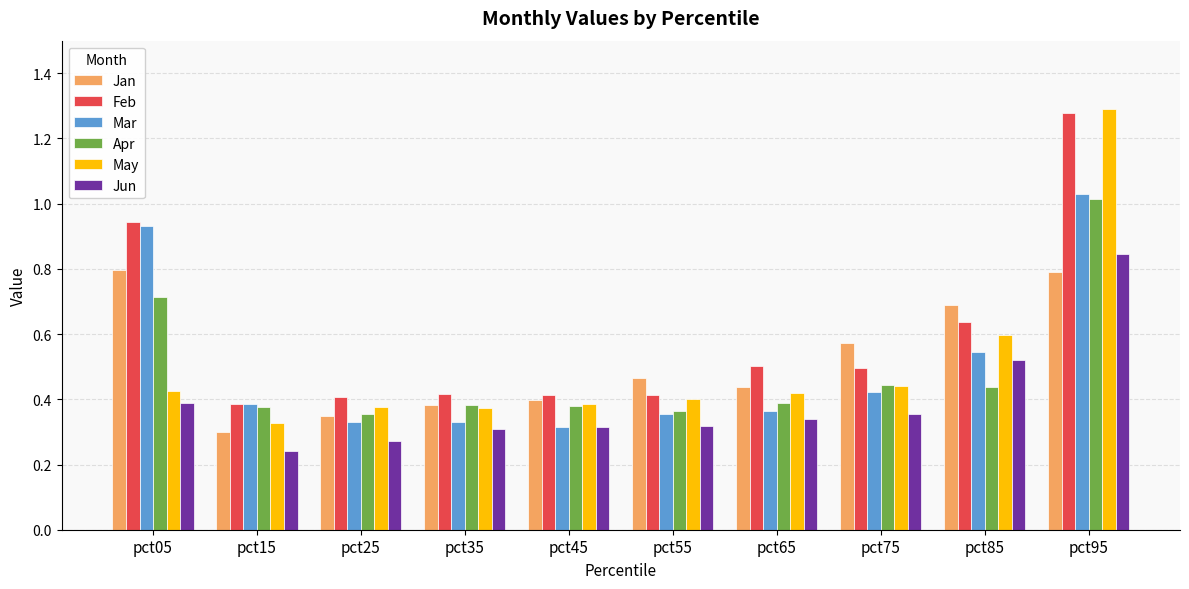

At which category does the chart reach its peak across all series?

pct95